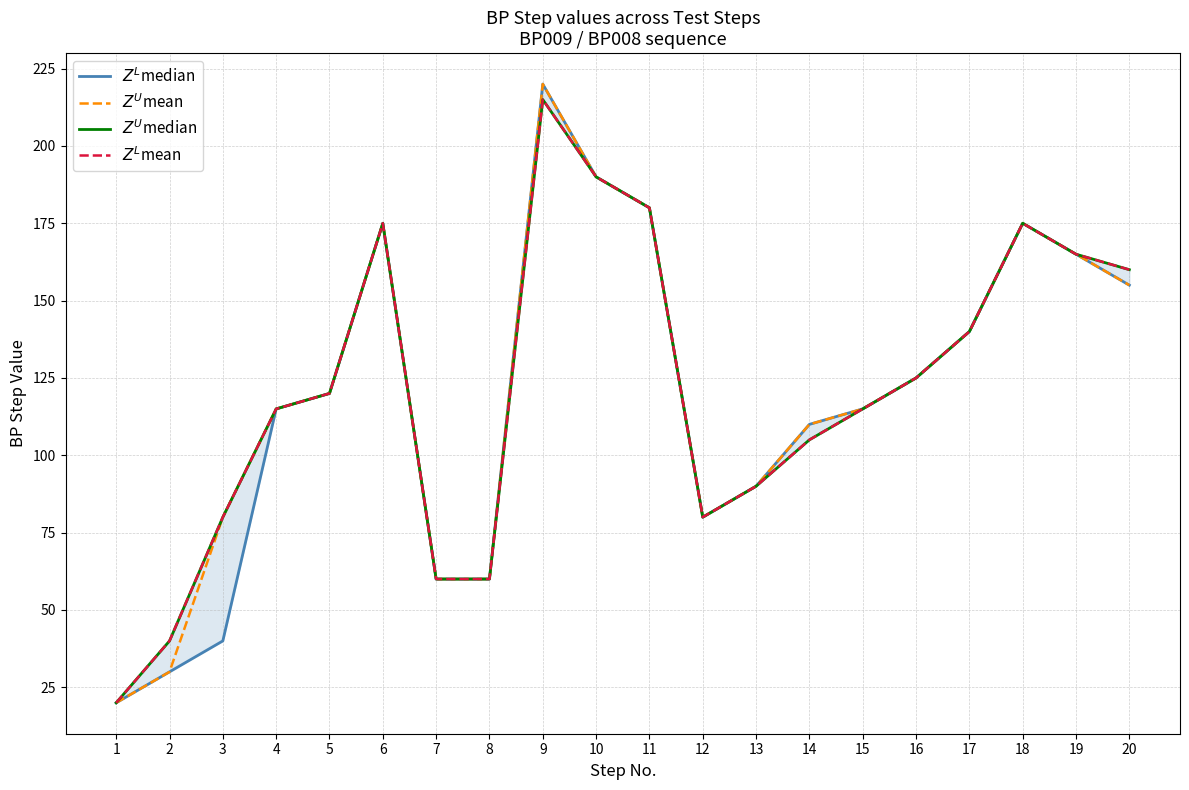

At how many categories does at least one series exceed 27?

19